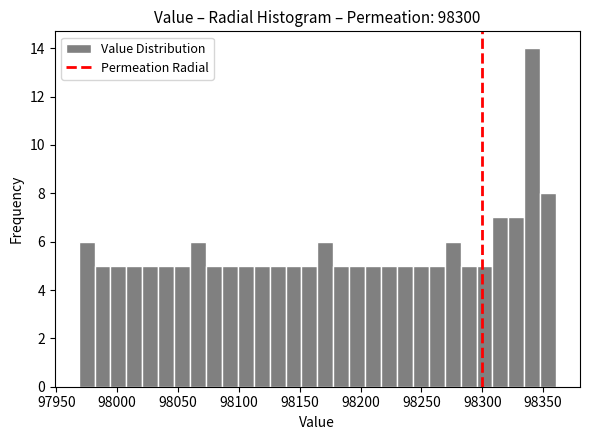

Read against the x-axis, roughly where is the centre of the tallest bar?

98340